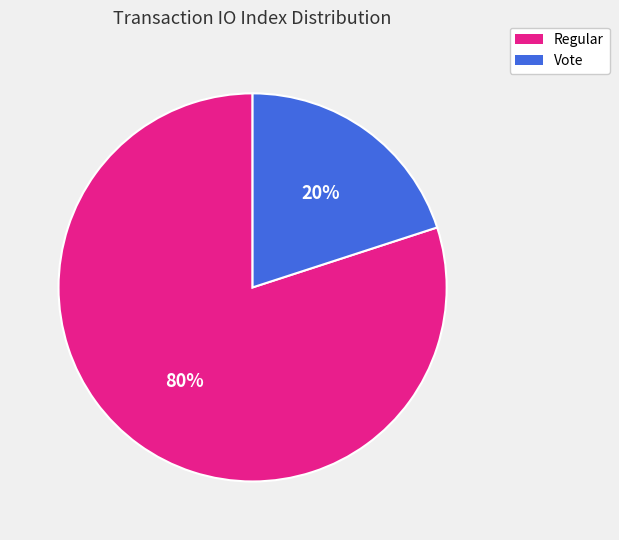

Rank the categories by value from lowest to highest.

Vote, Regular